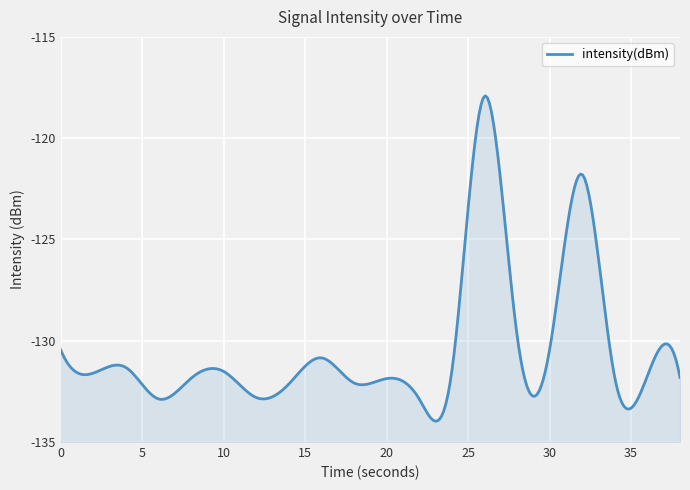

Reading left to right, what are all the values shown in this chart?

0=-130.4	2=-131.6	4=-131.3	6=-132.9	8=-131.9	10=-131.5	12=-132.8	14=-132.1	16=-130.8	18=-132.1	20=-131.9	22=-132.9	24=-131.5	26=-117.9	28=-129.7	30=-130.4	32=-121.8	34=-131.8	36=-131.7	38=-131.8